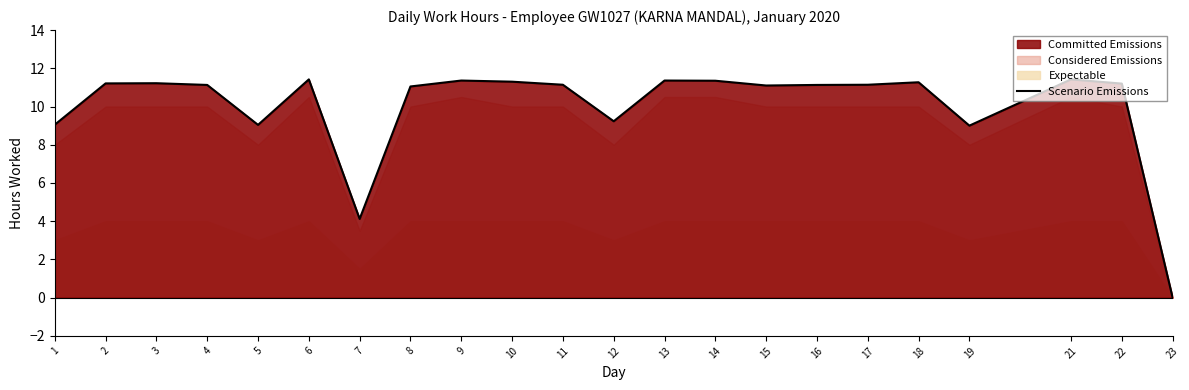

The value at 17 is 2.4. True or false?

False